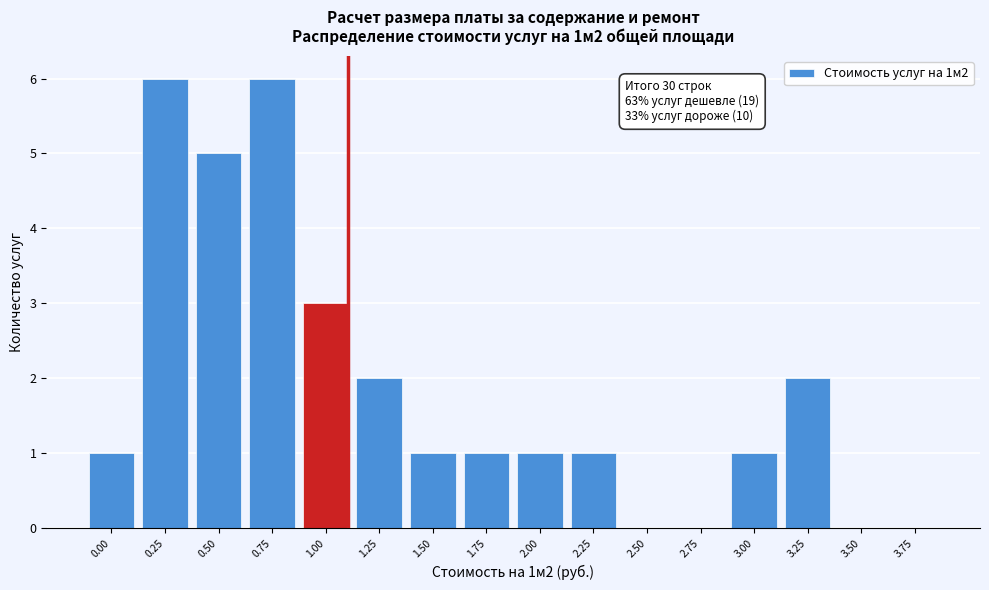

Reading left to right, transcribe all the data shown in this chart.

0.00=1	0.25=6	0.50=5	0.75=6	1.00=3	1.25=2	1.50=1	1.75=1	2.00=1	2.25=1	2.50=0	2.75=0	3.00=1	3.25=2	3.50=0	3.75=0